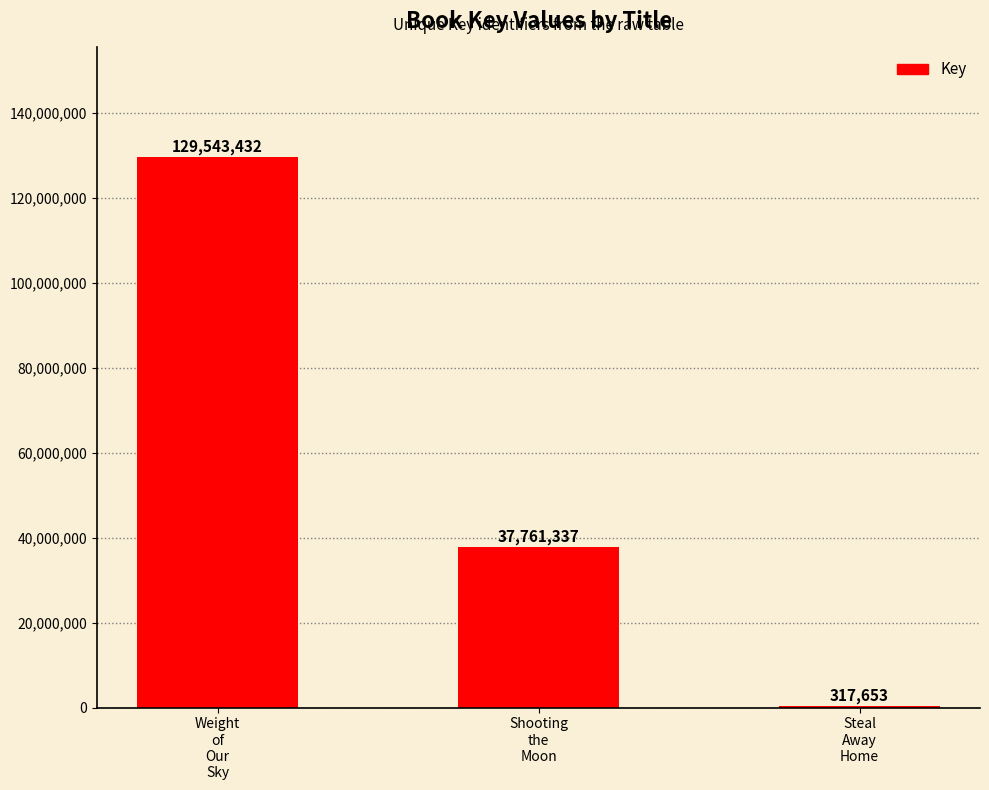

What is the sum of all values?

167622422